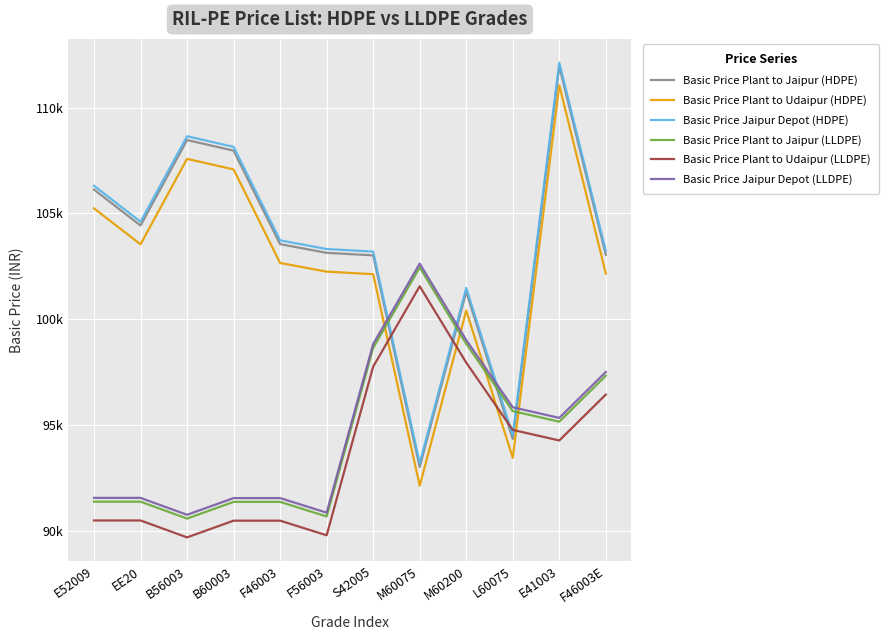

What are all the series names shown in the legend?

Basic Price Plant to Jaipur (HDPE), Basic Price Plant to Udaipur (HDPE), Basic Price Jaipur Depot (HDPE), Basic Price Plant to Jaipur (LLDPE), Basic Price Plant to Udaipur (LLDPE), Basic Price Jaipur Depot (LLDPE)